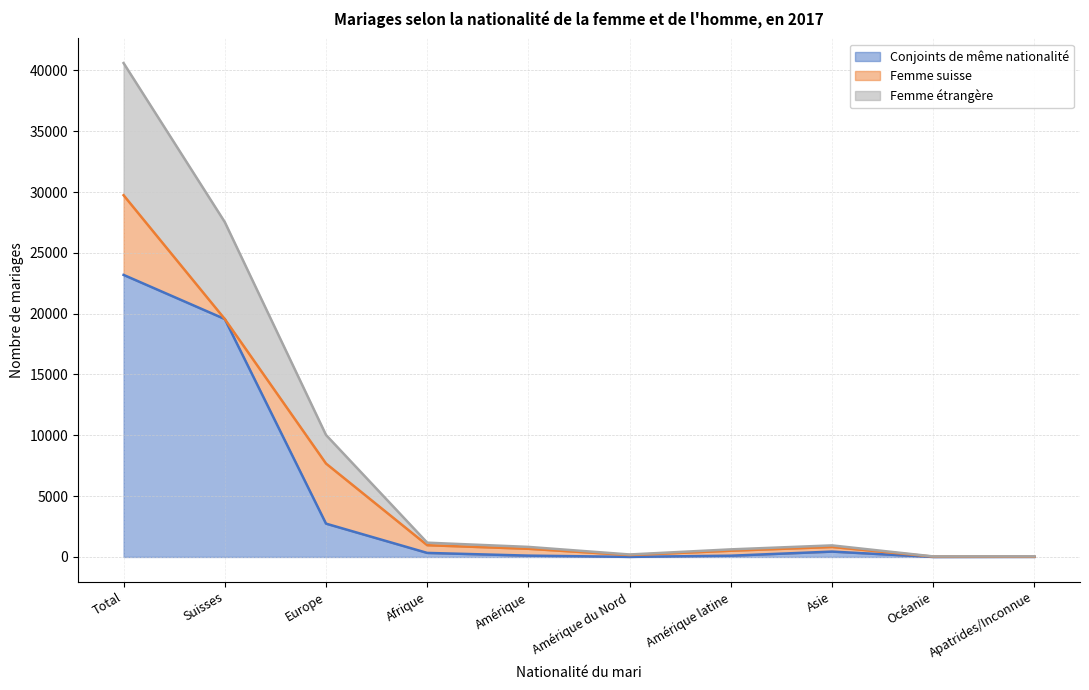

How many lines are shown in the chart?

3